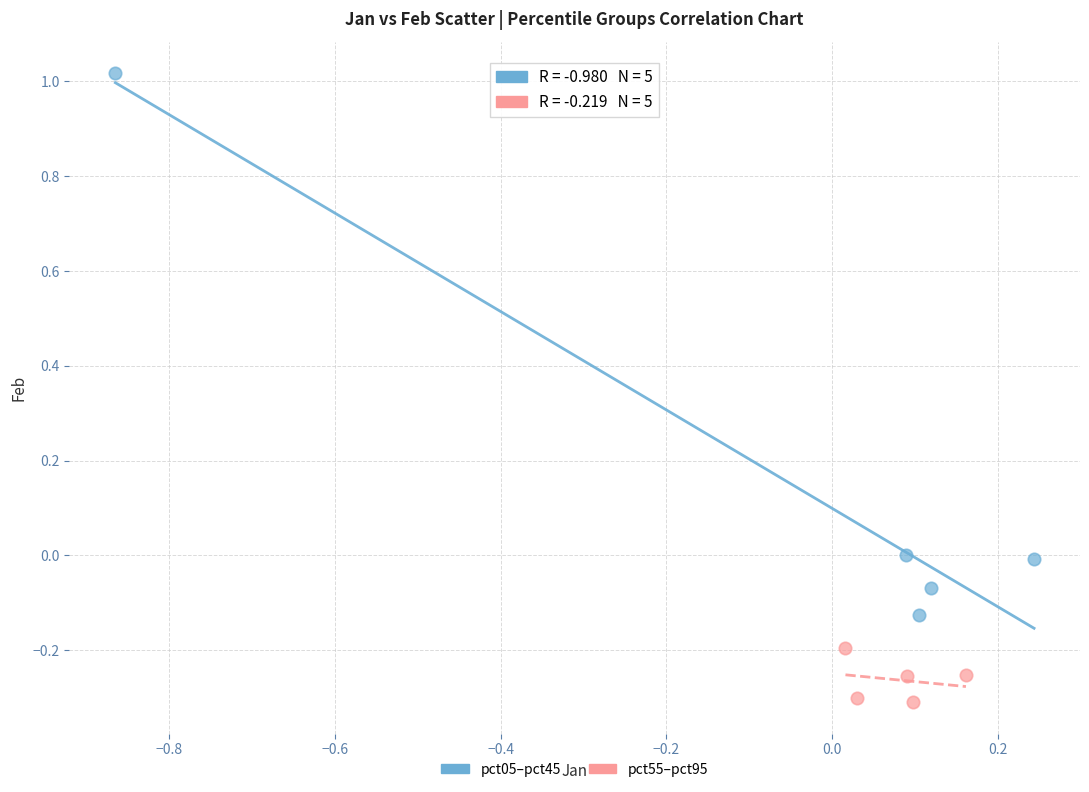

Which series reaches the minimum Y coordinate?

pct55–pct95